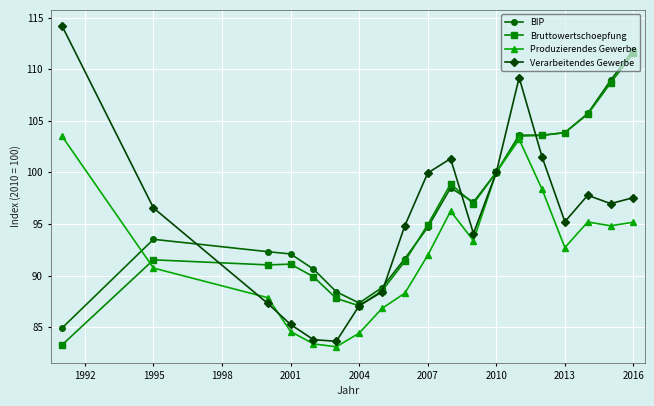

At how many categories does at least one series exceed 93?

13